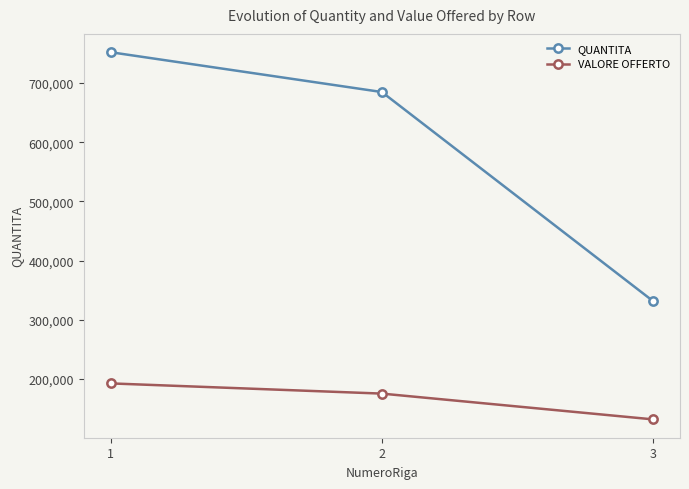

What is the difference between the QUANTITA values at 3 and 1?

420000.0